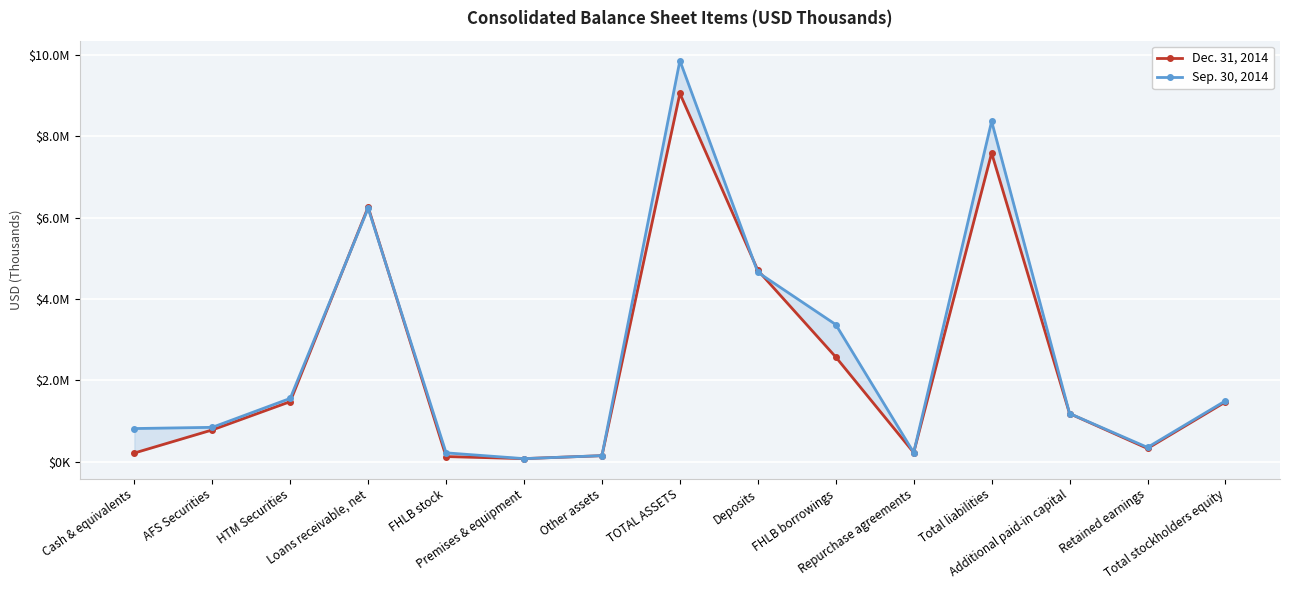

What is the value of the Dec. 31, 2014 point at the 15th from the left?

1465929